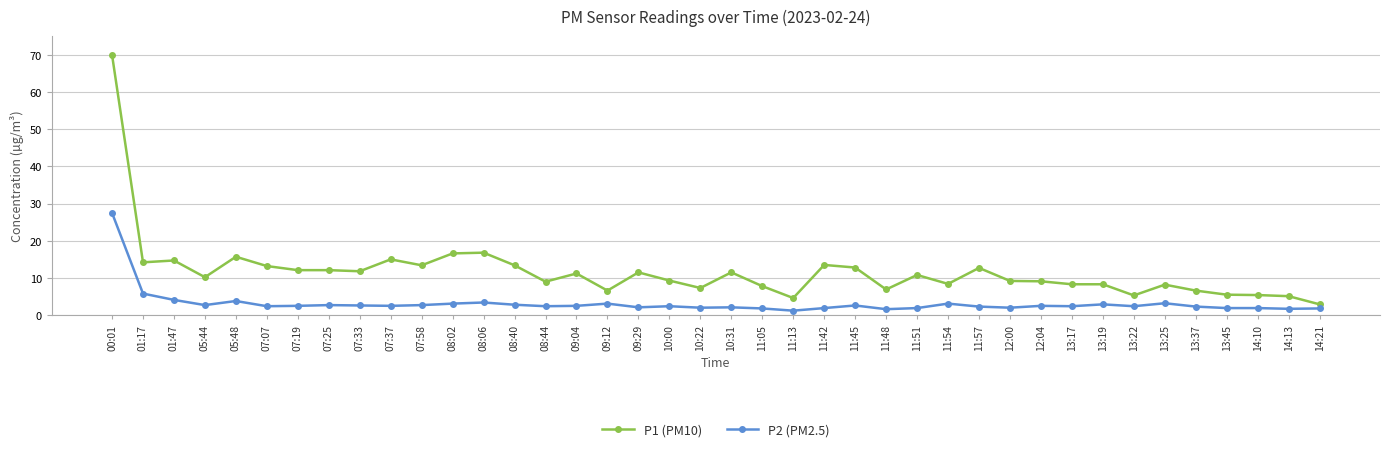

What are all the series names shown in the legend?

P1 (PM10), P2 (PM2.5)